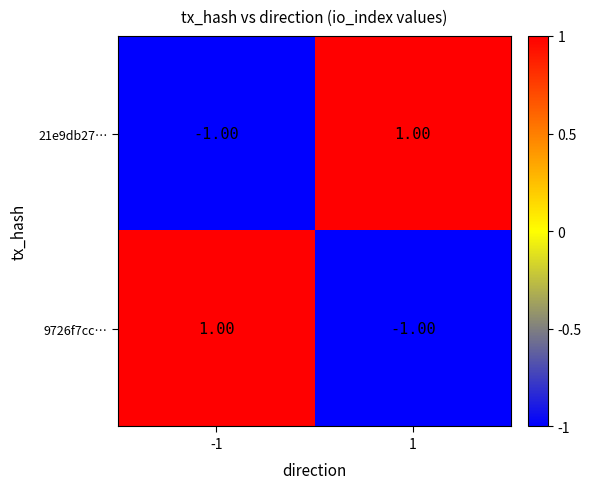

List the labels in order of 9726f7cc… value, largest first.

-1, 1